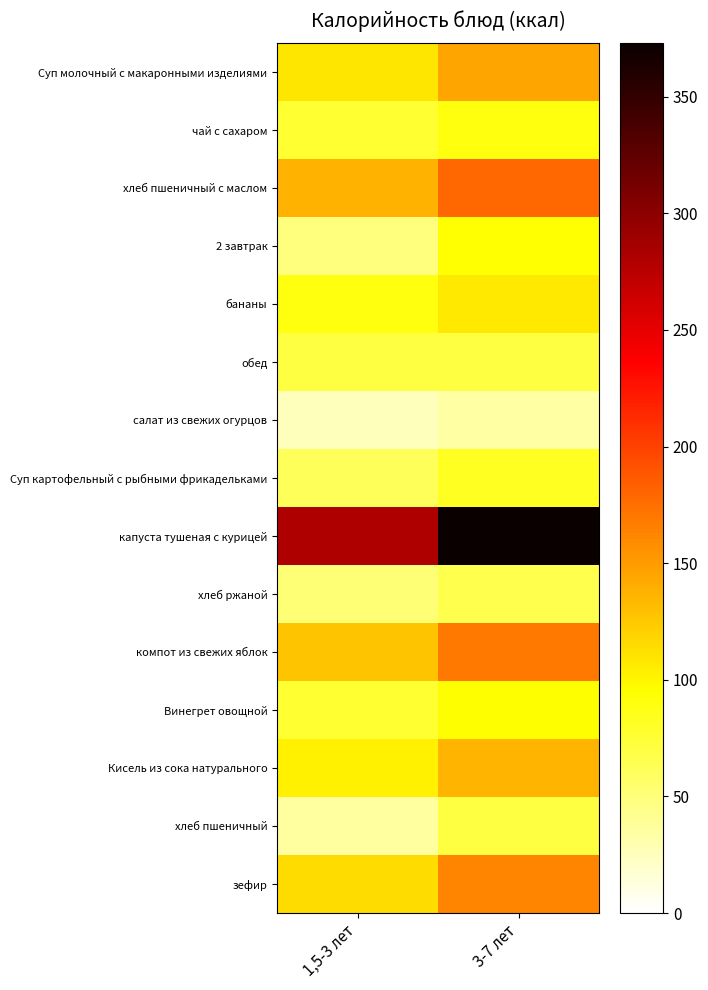

Reading left to right, transcribe all the data shown in this chart.

Суп молочный с макаронными изделиями: 1,5-3 лет=109.0	3-7 лет=145.0
чай с сахаром: 1,5-3 лет=77.0	3-7 лет=89.0
хлеб пшеничный с маслом: 1,5-3 лет=138.0	3-7 лет=178.0
2 завтрак: 1,5-3 лет=49.0	3-7 лет=94.0
бананы: 1,5-3 лет=89.0	3-7 лет=106.8
обед: 1,5-3 лет=70.0	3-7 лет=70.0
салат из свежих огурцов: 1,5-3 лет=25.6	3-7 лет=34.2
Суп картофельный с рыбными фрикадельками: 1,5-3 лет=61.5	3-7 лет=82.0
капуста тушеная с курицей: 1,5-3 лет=279.6	3-7 лет=372.8
хлеб ржаной: 1,5-3 лет=52.2	3-7 лет=66.1
компот из свежих яблок: 1,5-3 лет=127.5	3-7 лет=170.0
Винегрет овощной: 1,5-3 лет=77.0	3-7 лет=95.0
Кисель из сока натурального: 1,5-3 лет=102.0	3-7 лет=136.0
хлеб пшеничный: 1,5-3 лет=35.2	3-7 лет=70.5
зефир: 1,5-3 лет=114.1	3-7 лет=163.0